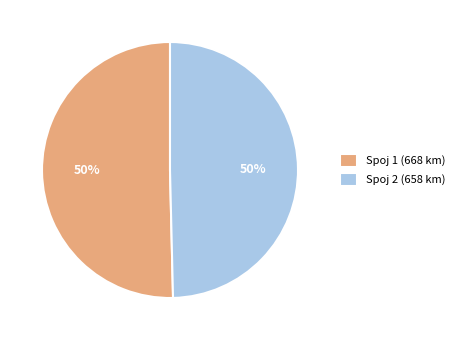

Approximately how many times larger is the value at Spoj 2 (658 km) compared to Spoj 1 (668 km)?

1.0